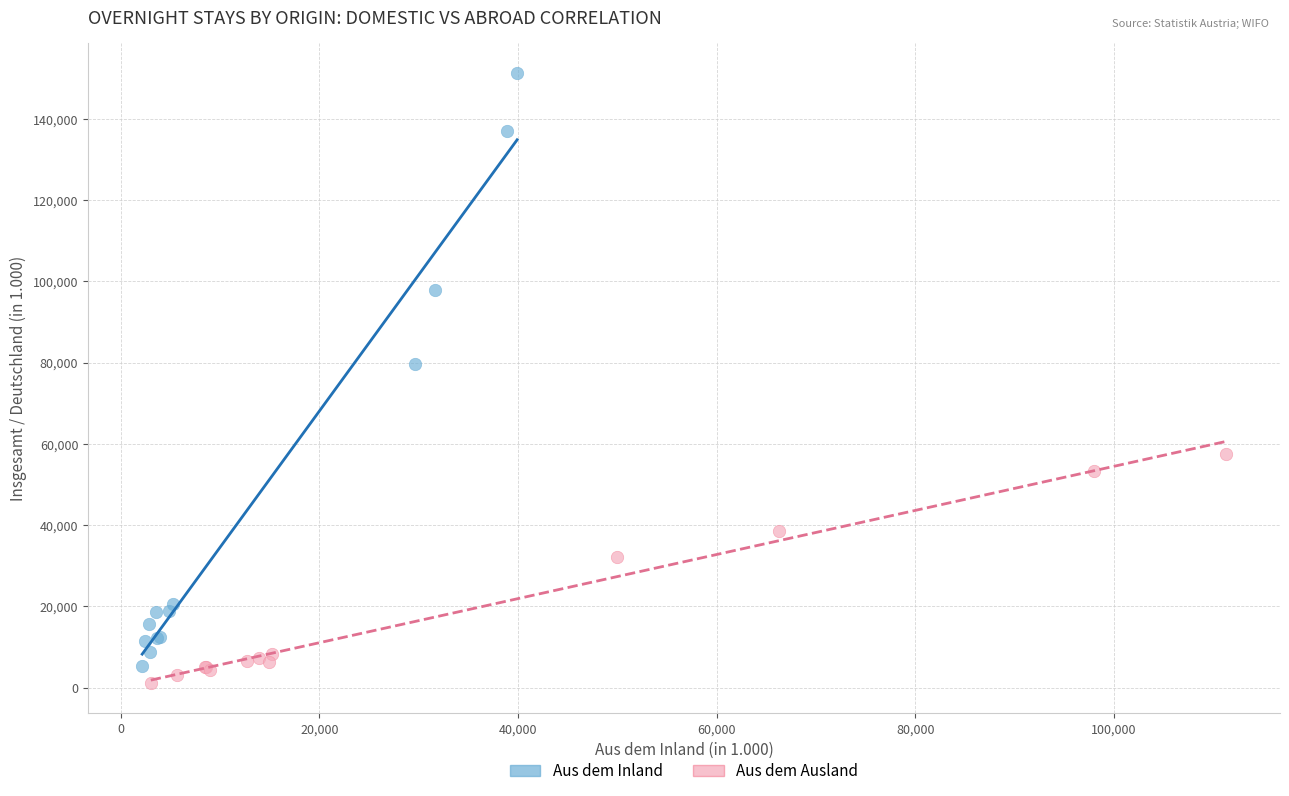

What are all the series names shown in the legend?

Aus dem Inland, Aus dem Ausland